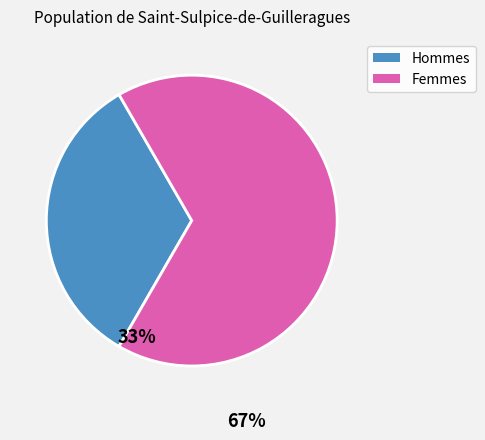

Is the sum of Hommes and Femmes greater than half?

Yes